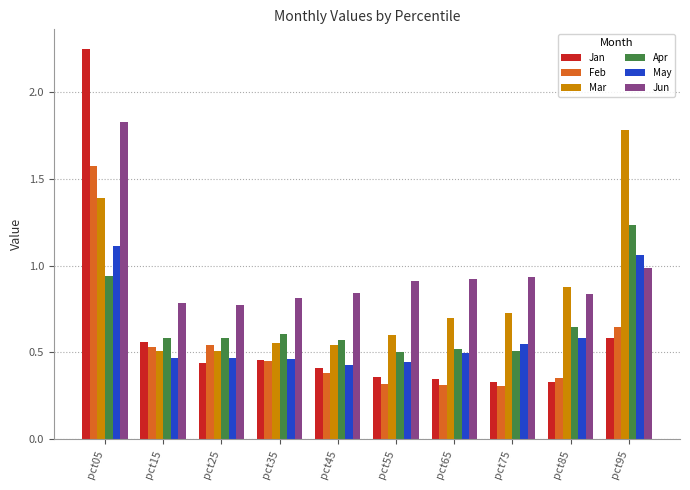

Which series has the widest spread of values?

Jan